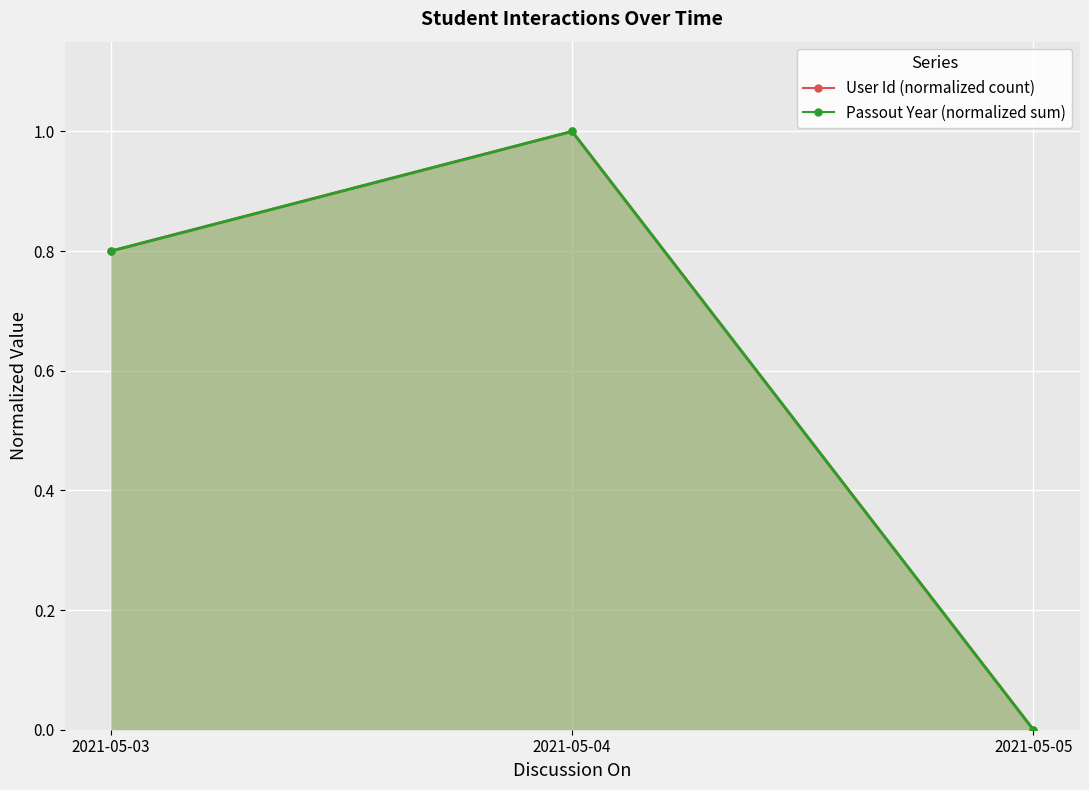

List the labels in order of value, smallest first.

2021-05-05, 2021-05-03, 2021-05-04